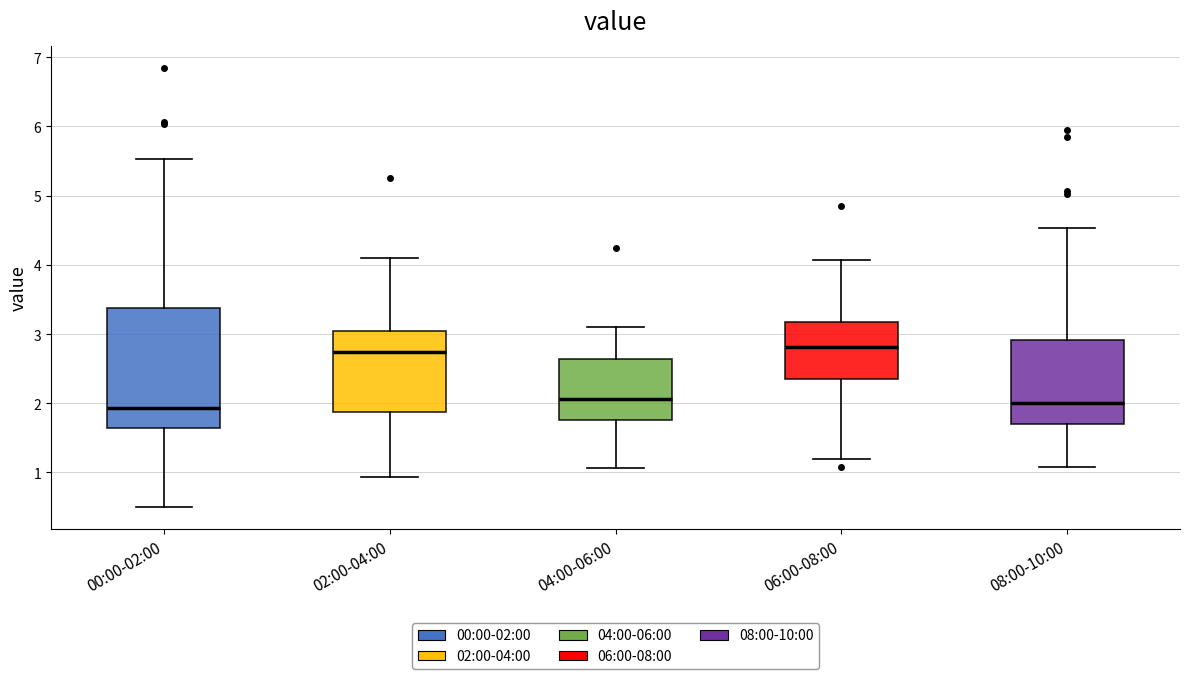

Reading left to right, transcribe this box plot: for each box, give where its median line is, the range the box spans, and where its two whiskers end, as read against the y-axis. The values are not printed on the chart, so give them approximately, as read against the axis.

00:00-02:00: median 1.9, box 1.6 to 3.4, whiskers 0.5 to 5.5
02:00-04:00: median 2.7, box 1.9 to 3.0, whiskers 0.9 to 4.1
04:00-06:00: median 2.1, box 1.8 to 2.6, whiskers 1.1 to 3.1
06:00-08:00: median 2.8, box 2.4 to 3.2, whiskers 1.2 to 4.1
08:00-10:00: median 2.0, box 1.7 to 2.9, whiskers 1.1 to 4.5